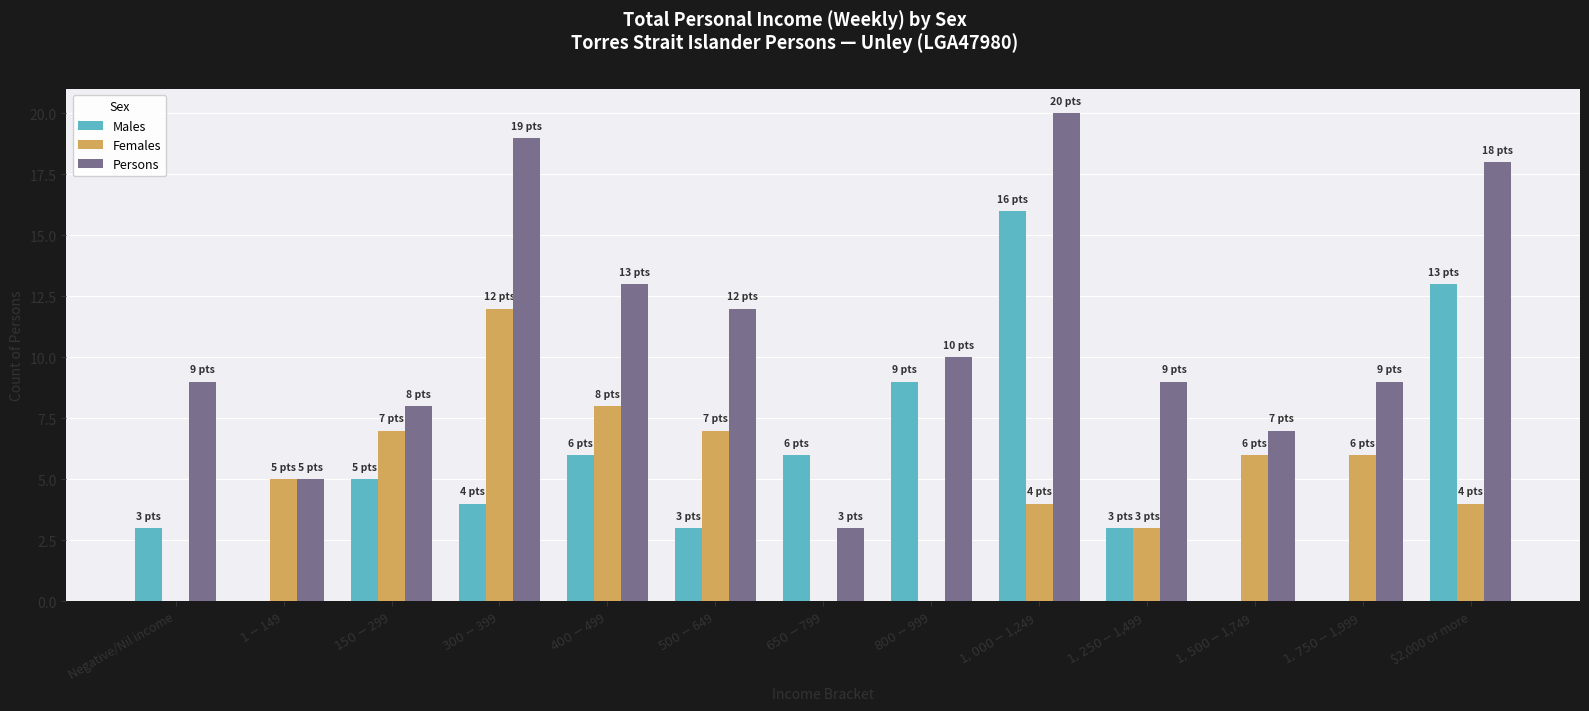

Are the bars grouped side by side (vs. stacked)?

Yes